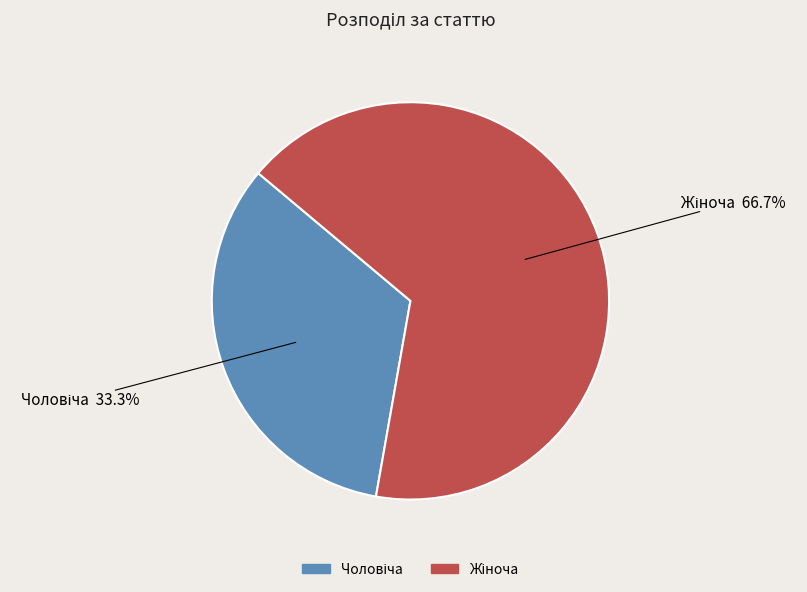

To the nearest percent, what is the difference between the largest and smallest slice percentages?

33%